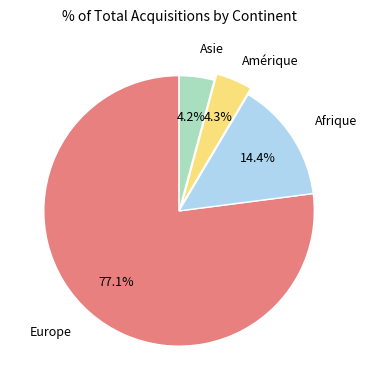

Is there a majority slice in this chart?

Yes